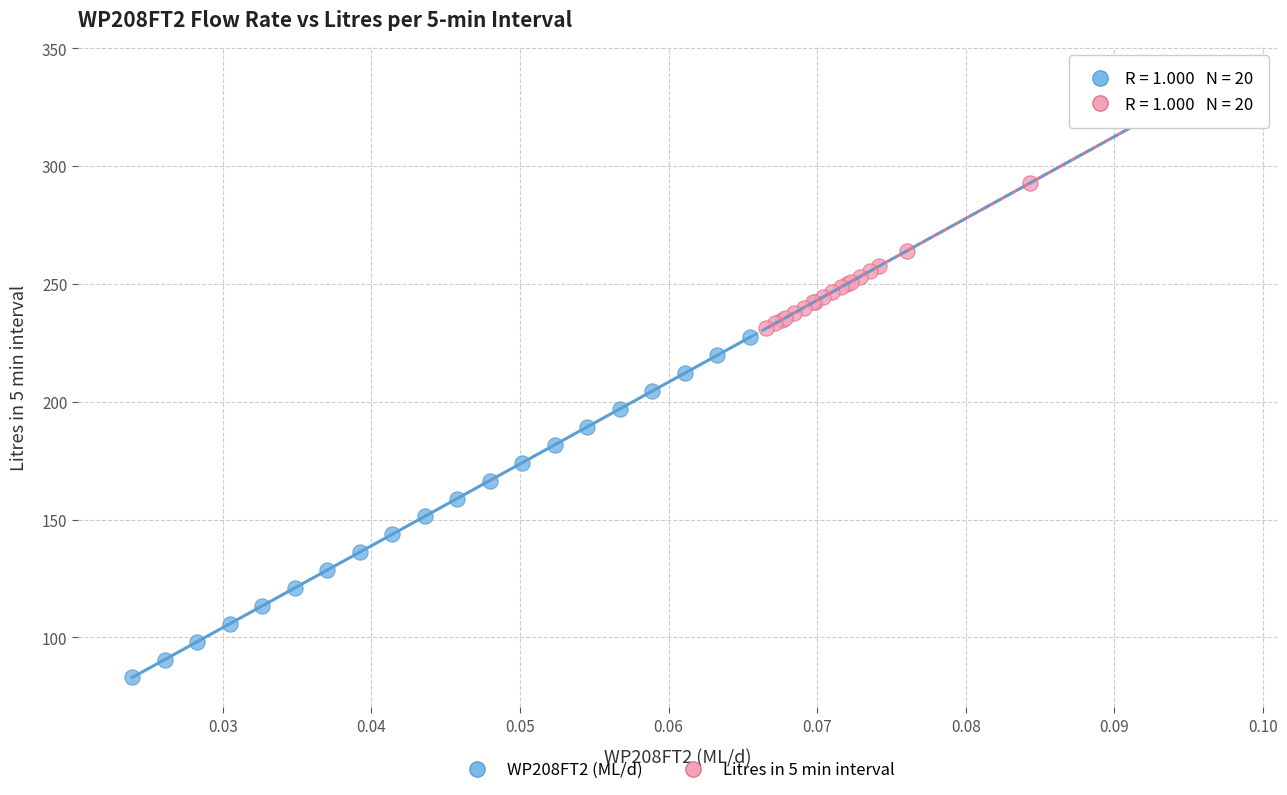

Which series contains the highest Y value?

Litres in 5 min interval